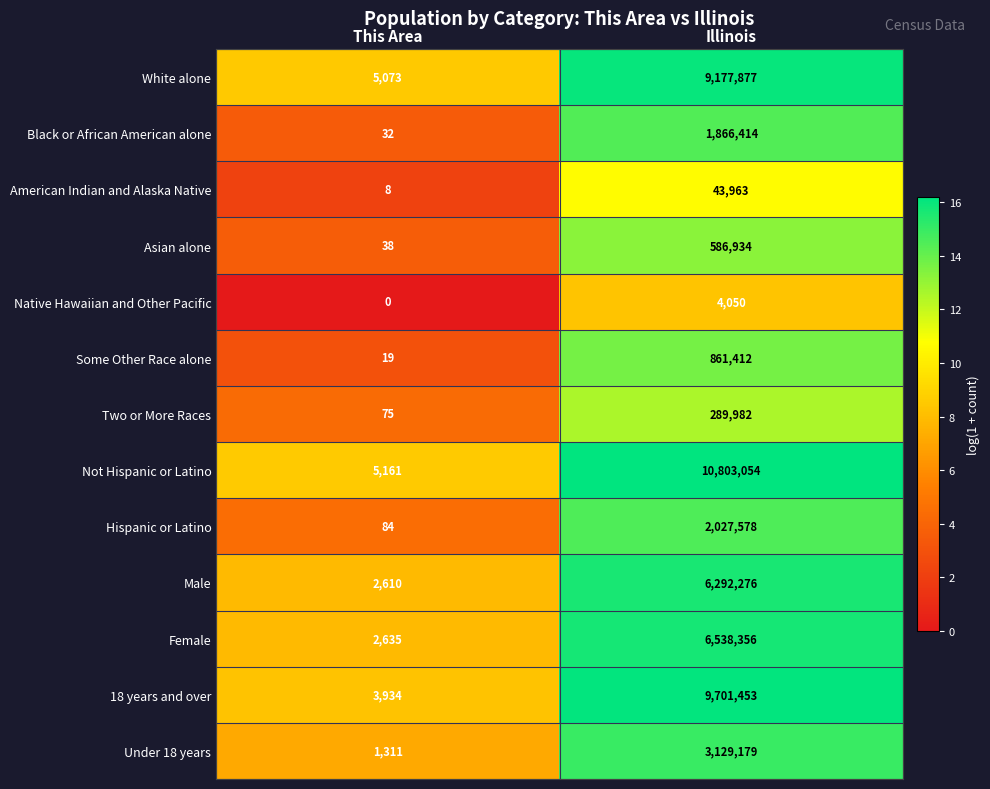

What is the sum of the White alone values at This Area and Illinois?

9182950